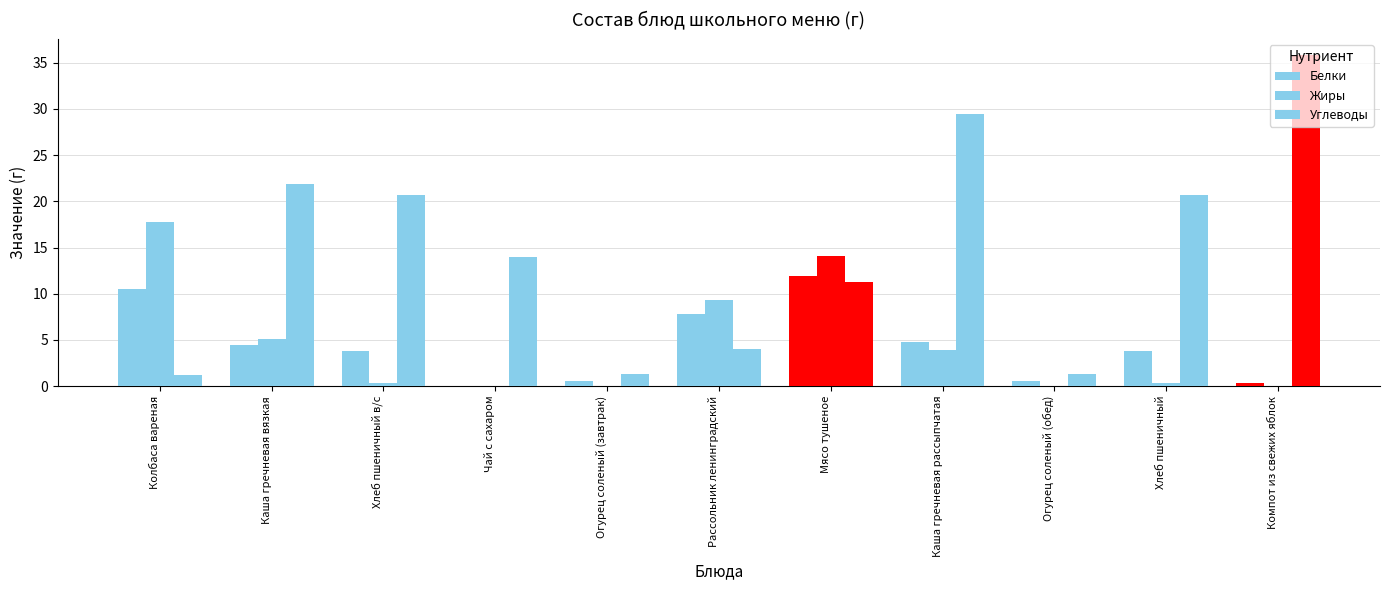

Count the number of data series in this chart.

3